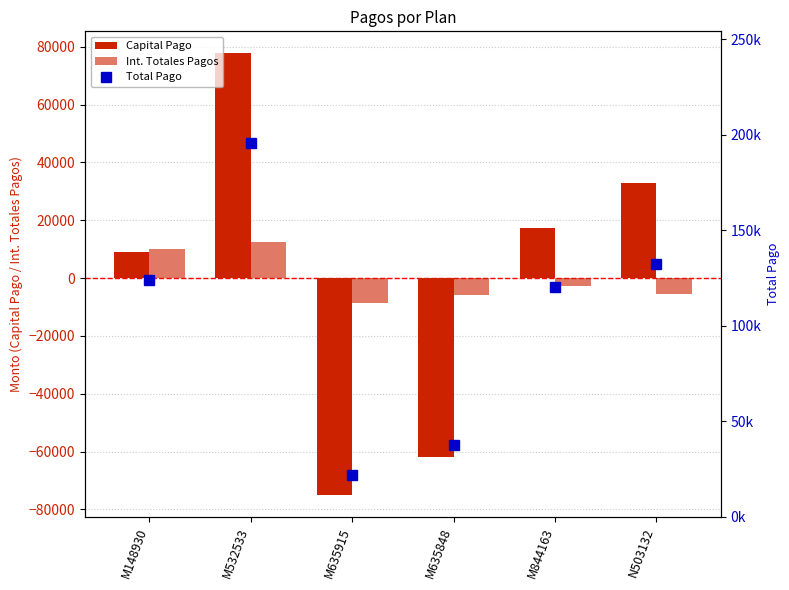

How many data points in Int. Totales Pagos are above -2589?

2